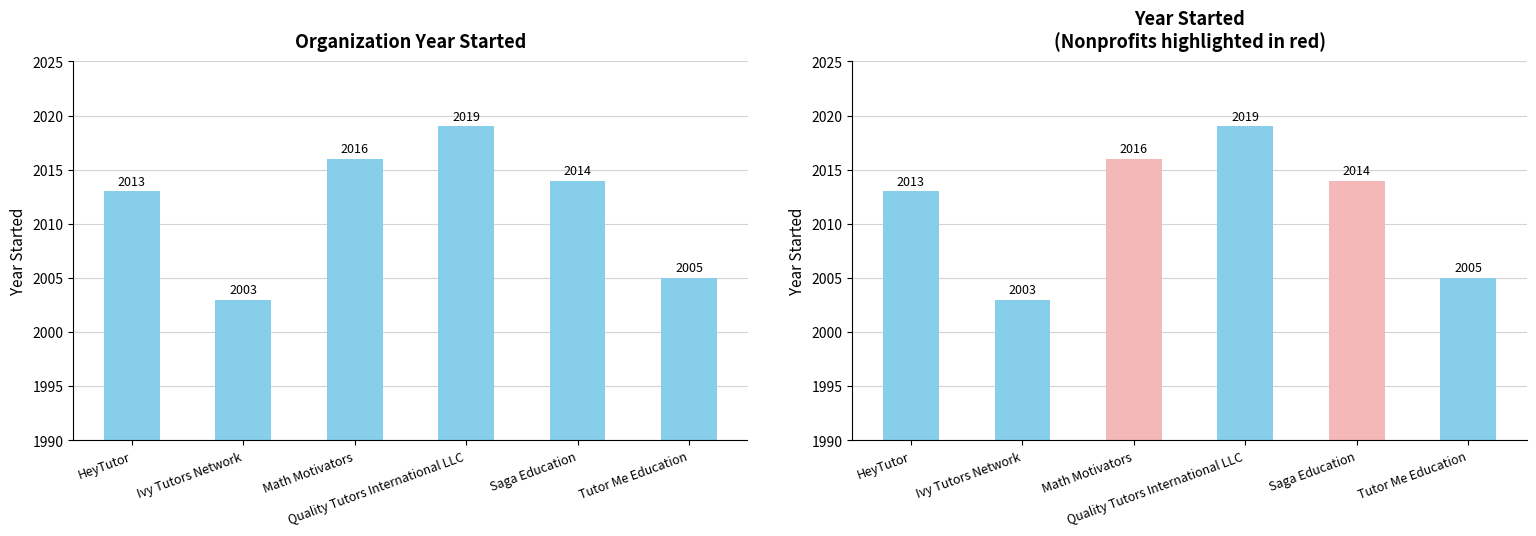

How many data points are above 2014?

2